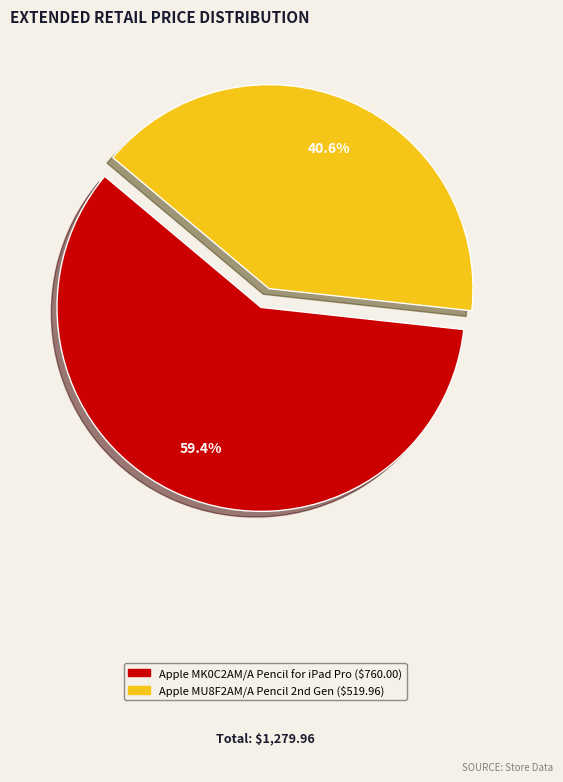

Does any single category account for the majority?

Yes